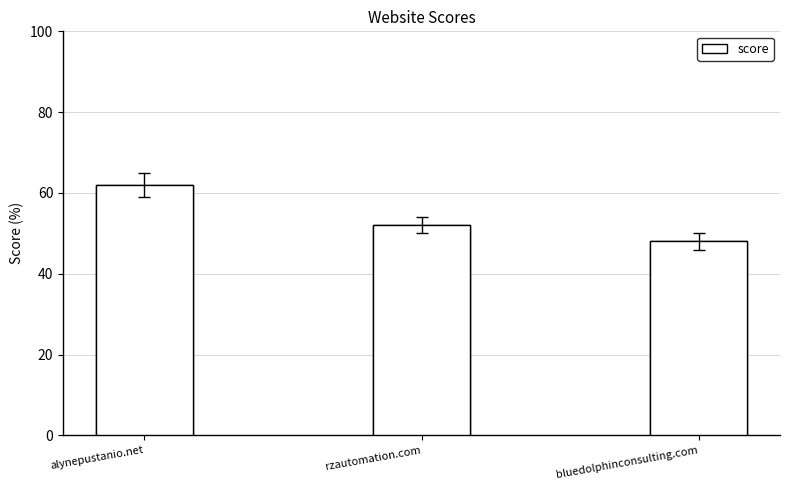

What is the average value?

54